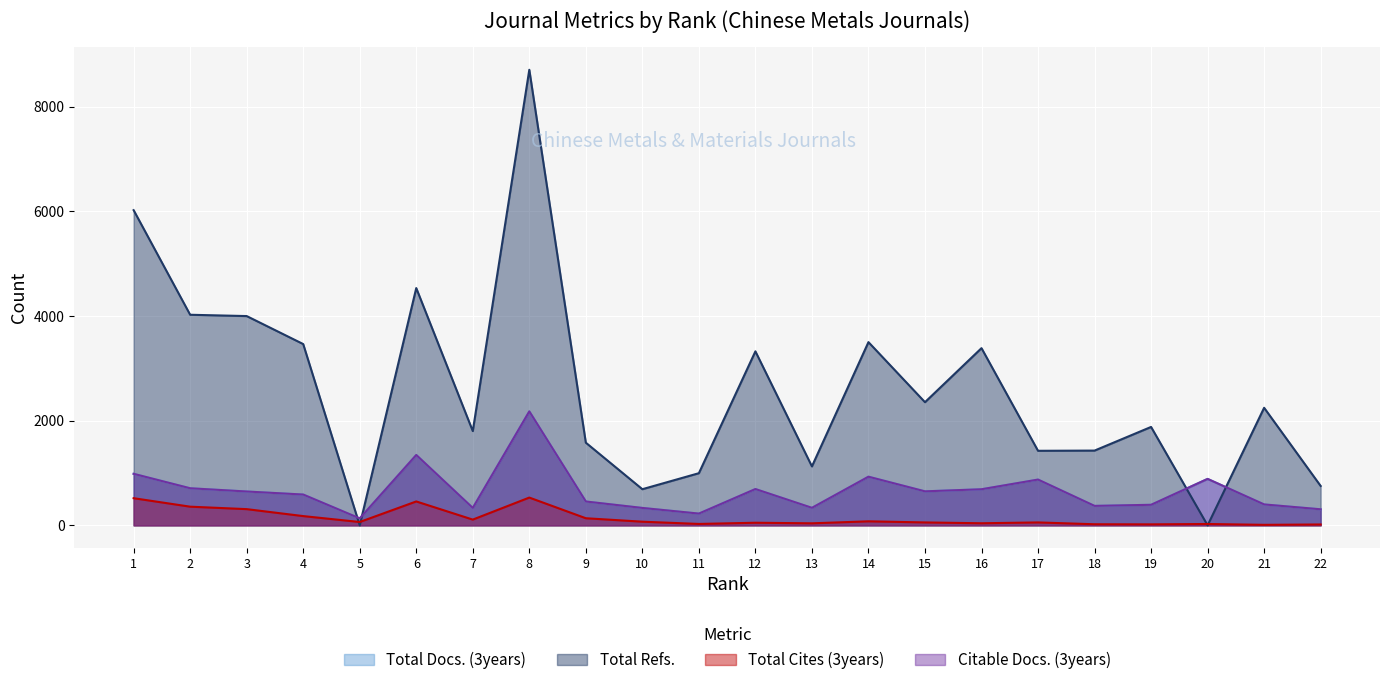

Reading left to right, extract all data points from this chart.

Total Docs. (3years): 985	709	647	589	133	1345	333	2178	456	333	225	694	335	930	650	690	875	372	393	888	400	307
Total Refs.: 6024	4025	4000	3465	0	4535	1802	8707	1580	691	997	3326	1127	3502	2354	3387	1425	1429	1881	0	2247	753
Total Cites (3years): 519	357	310	177	64	457	110	531	136	70	27	50	39	77	56	40	56	21	19	26	10	17
Citable Docs. (3years): 985	709	647	589	133	1345	333	2178	456	333	225	694	335	930	650	690	875	372	393	888	400	307